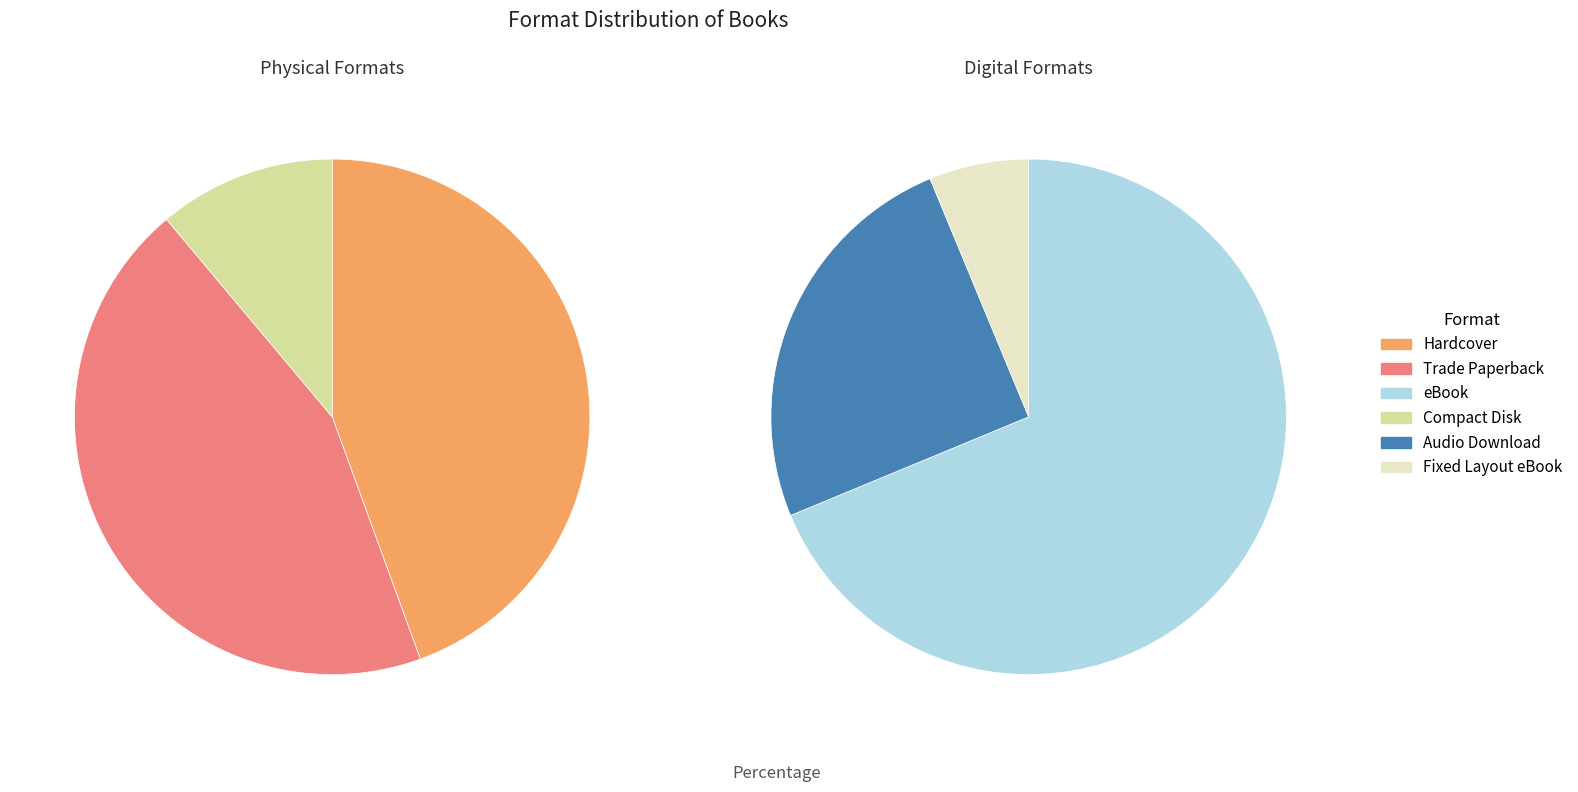

Combined, what portion of the pie is Trade Paperback and eBook?

53.5%